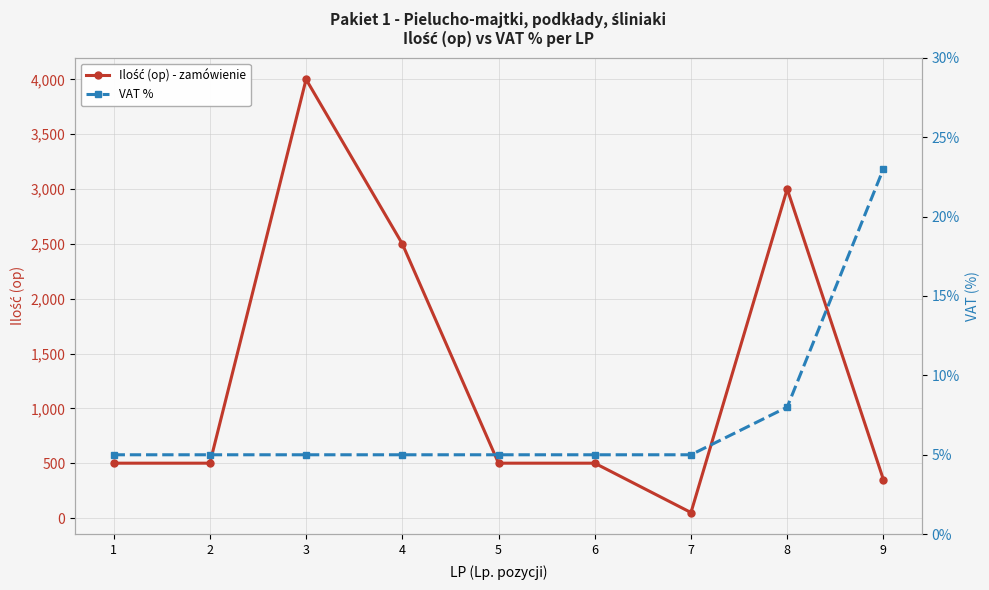

List the labels in order of Ilość (op) - zamówienie value, largest first.

3, 8, 4, 1, 2, 5, 6, 9, 7